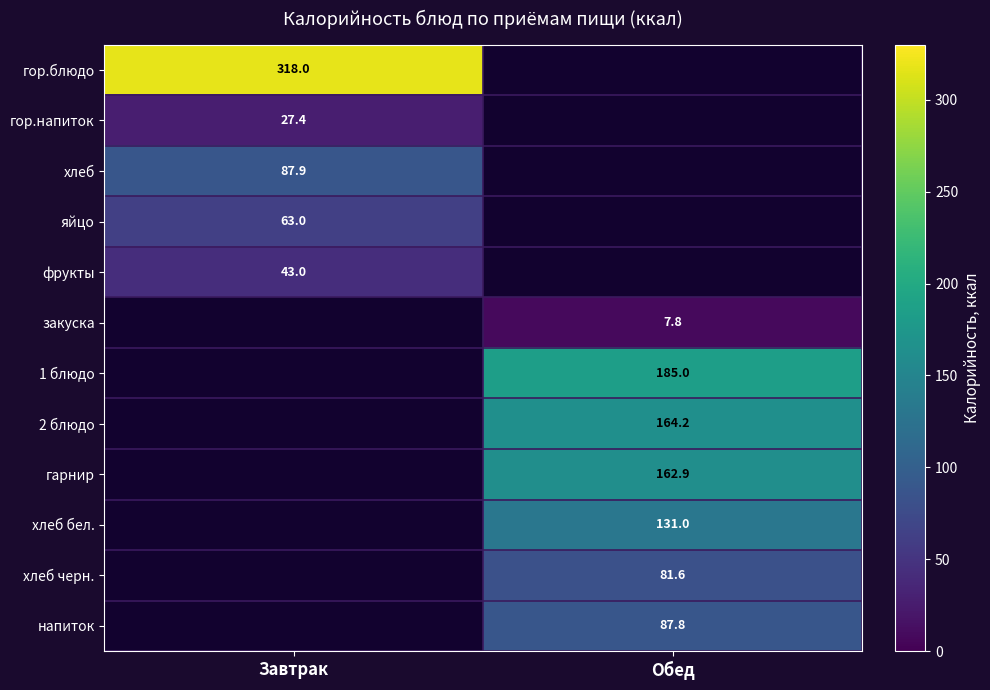

True or false: гор.напиток has a value of 27.4 at Завтрак.

True